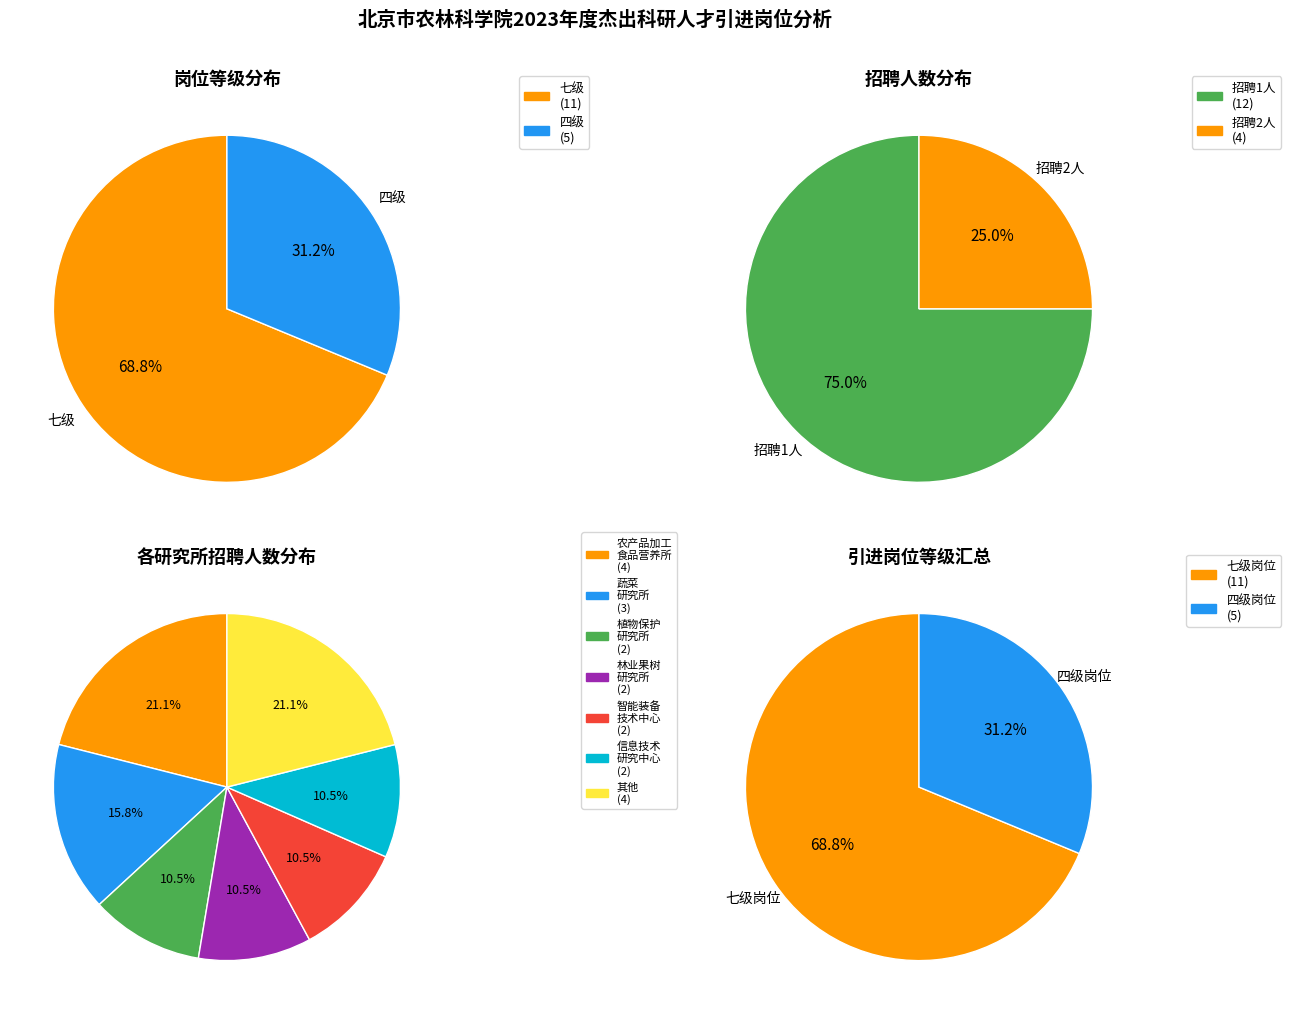

How many slices are in this pie chart?

2